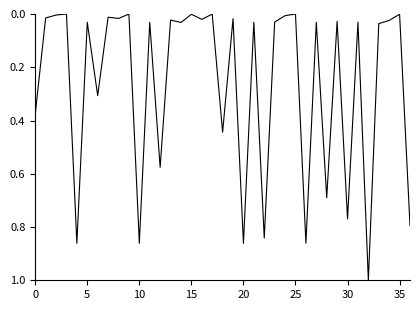

What is the maximum value shown in the chart?

1.0